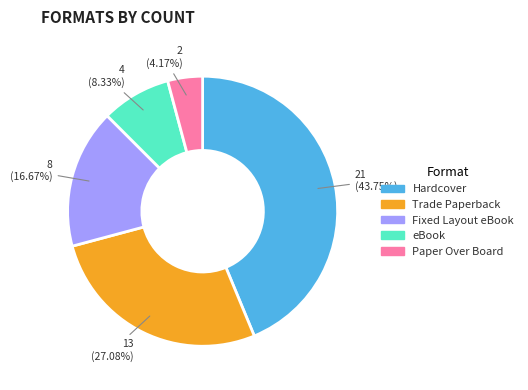

To the nearest percent, what percentage of the pie is Paper Over Board?

4%